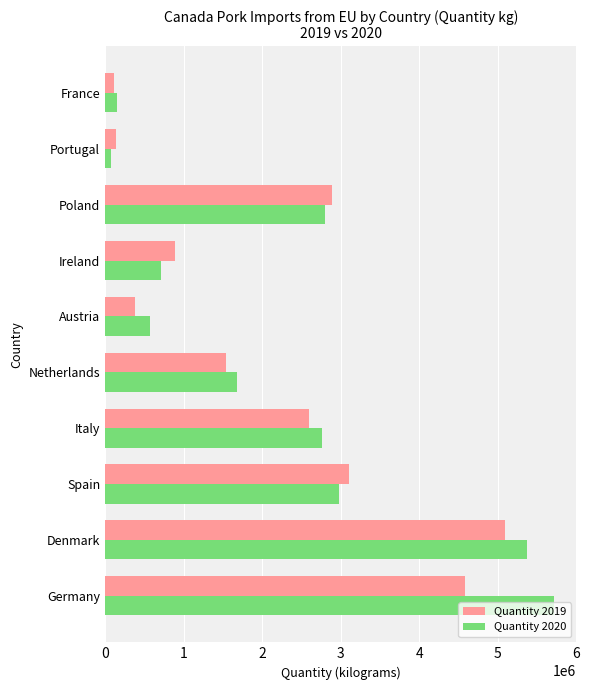

Which series has the largest range (max minus min)?

Quantity 2020